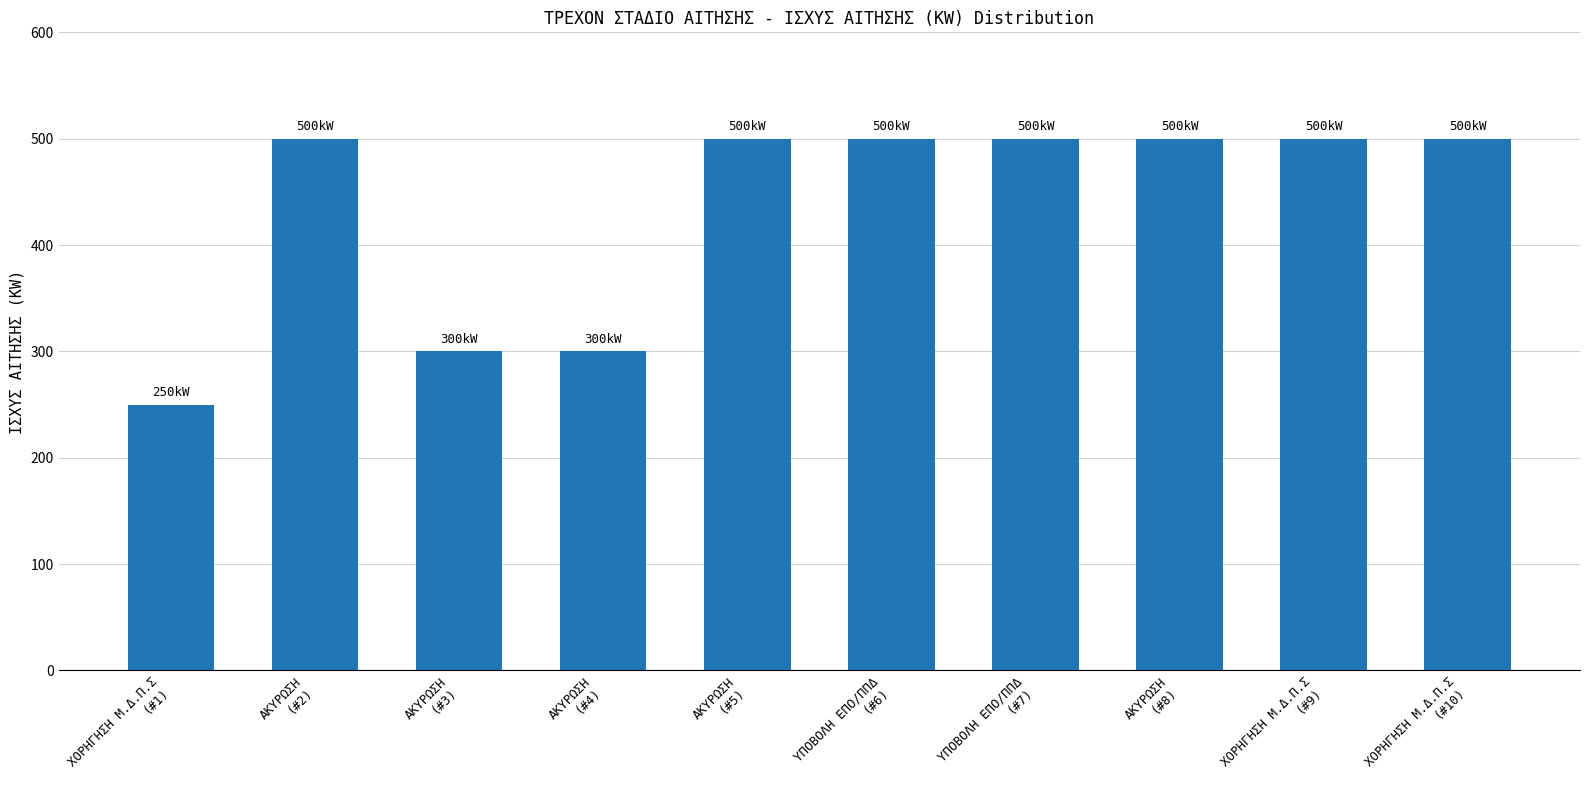

What is the average value?

435